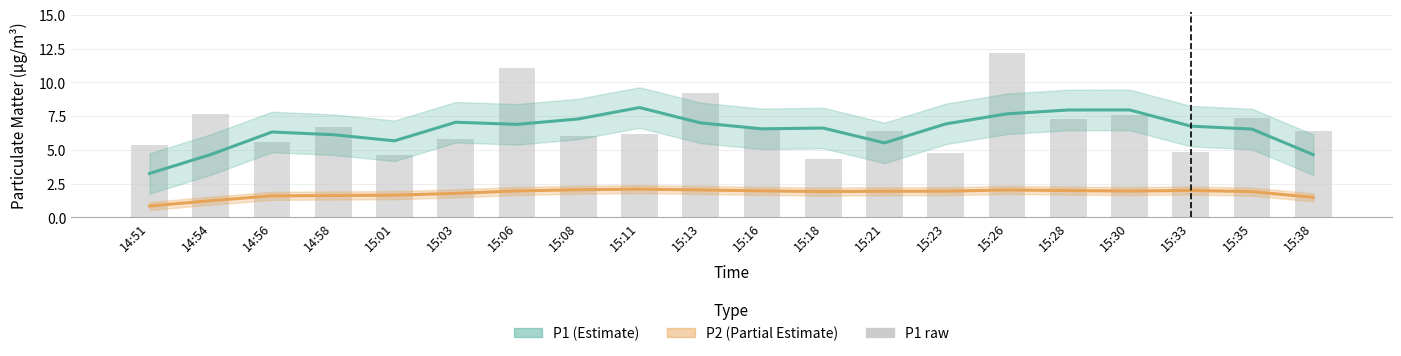

What is the label of the 19th bar from the left?

15:35